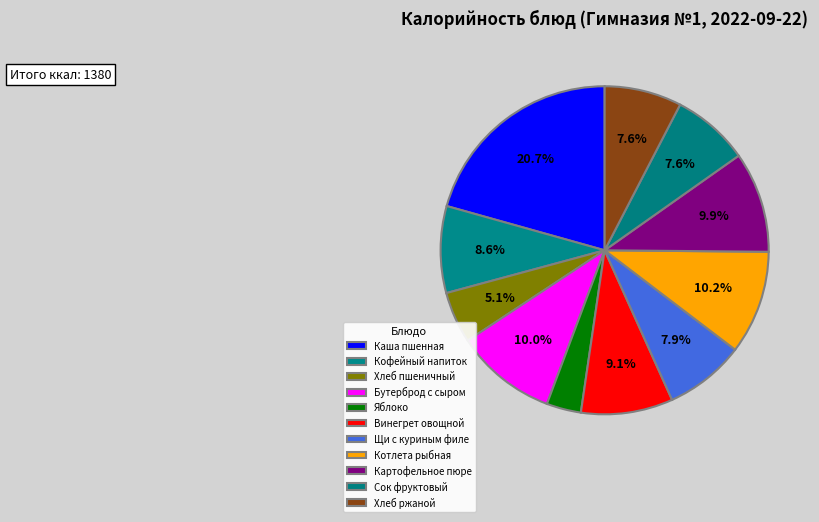

Which slice is the largest?

Каша пшенная